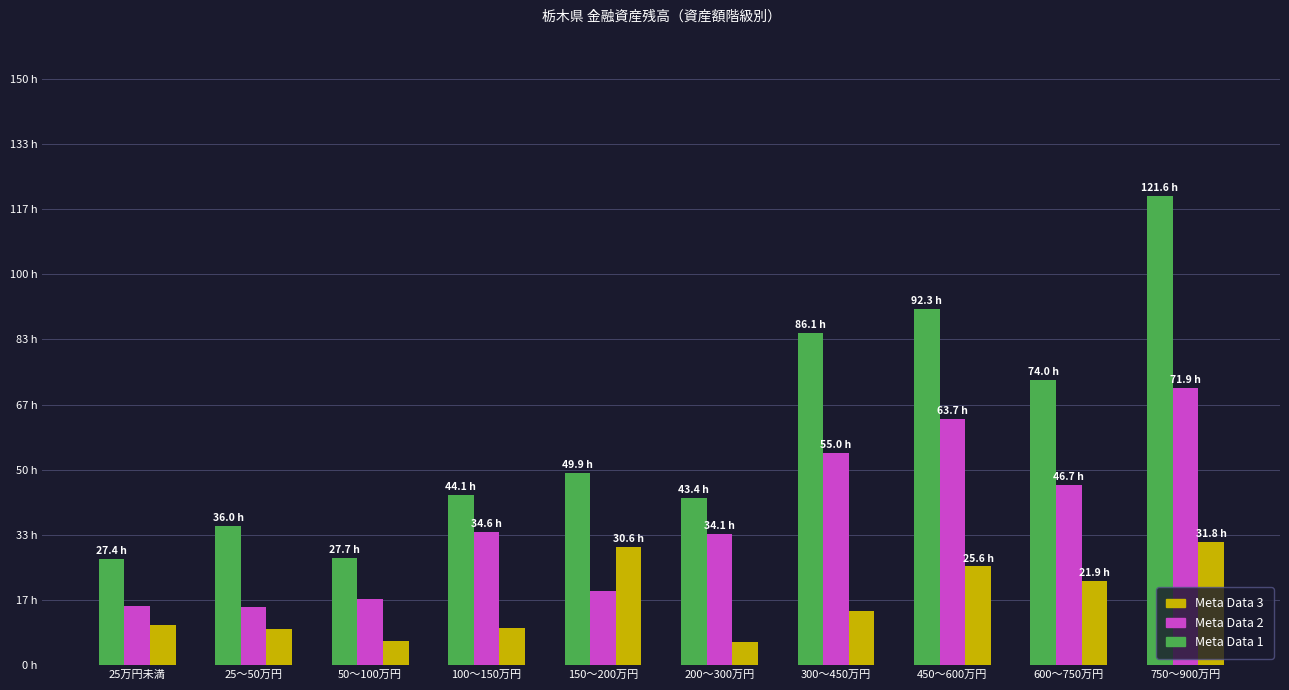

Reading left to right, extract all data points from this chart.

Meta Data 1: 1097	1440	1107	1766	1997	1734	3444	3691	2962	4864
Meta Data 2: 608	605	686	1384	773	1364	2202	2549	1868	2875
Meta Data 3: 417	373	251	380	1224	242	561	1023	875	1273